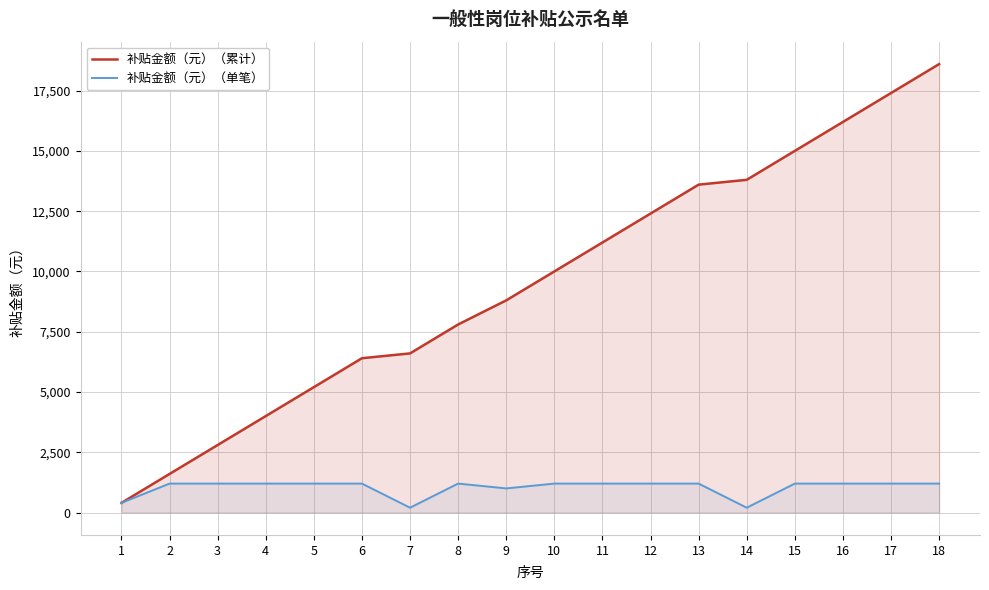

What is the value of the 补贴金额（元）（累计） point at the 6th from the left?

6400